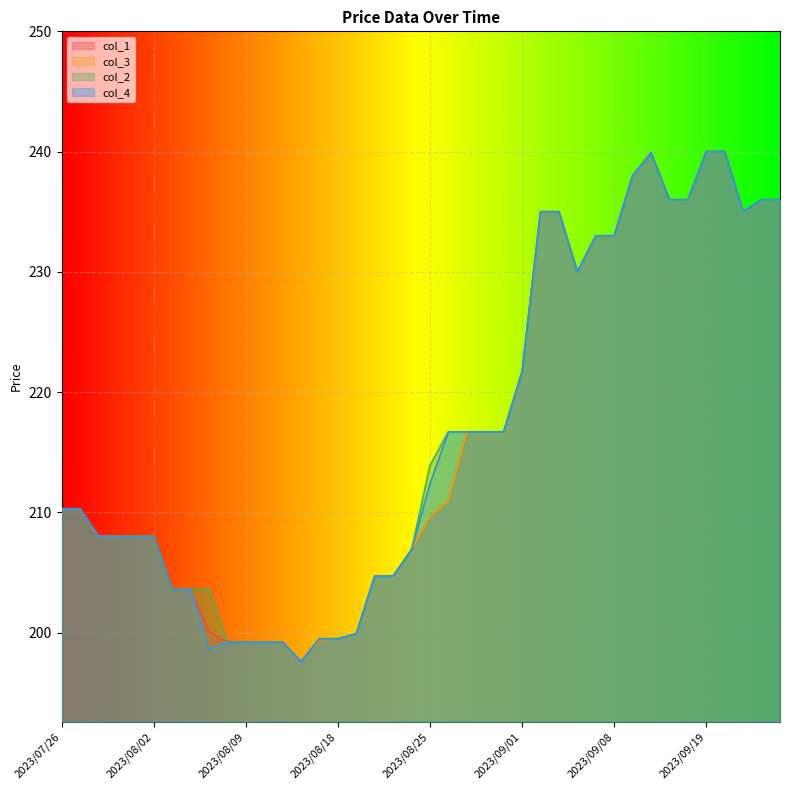

Which category has the lowest value in the col_4 series?

2023/08/16